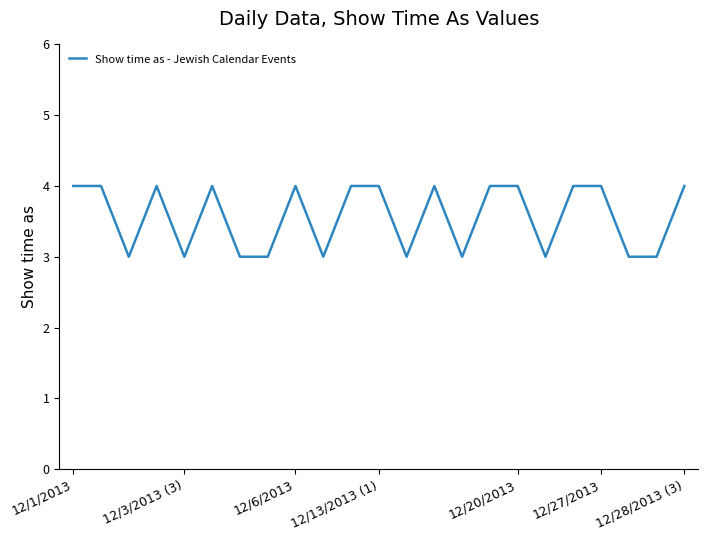

What is the smallest value displayed?

3